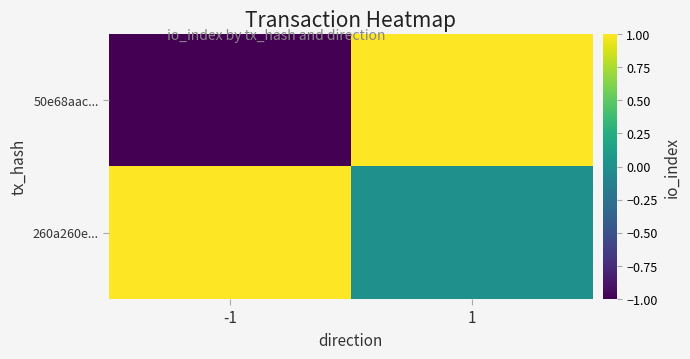

Reading right to left, what are all the values shown in this chart?

50e68aac...: 1=1	-1=-1
260a260e...: 1=0	-1=1